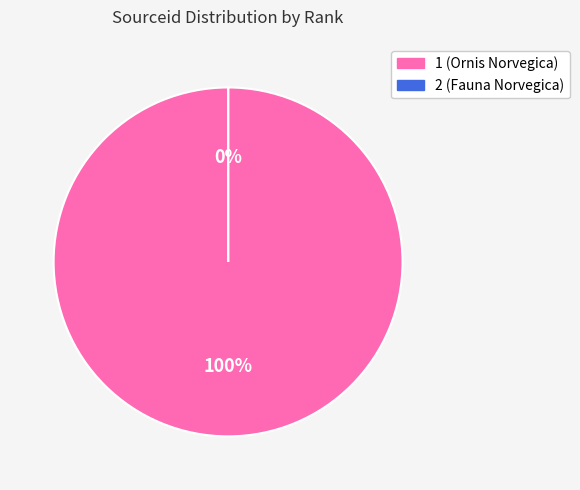

To the nearest percent, what percentage of the pie is 1?

100%